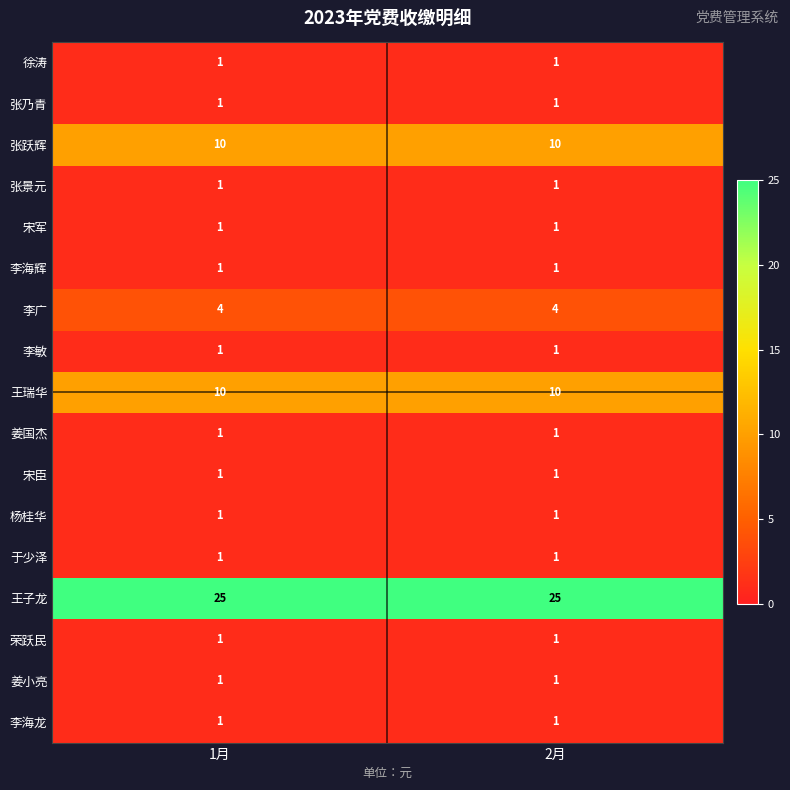

The value of 李敏 at 1月 is 1. True or false?

True